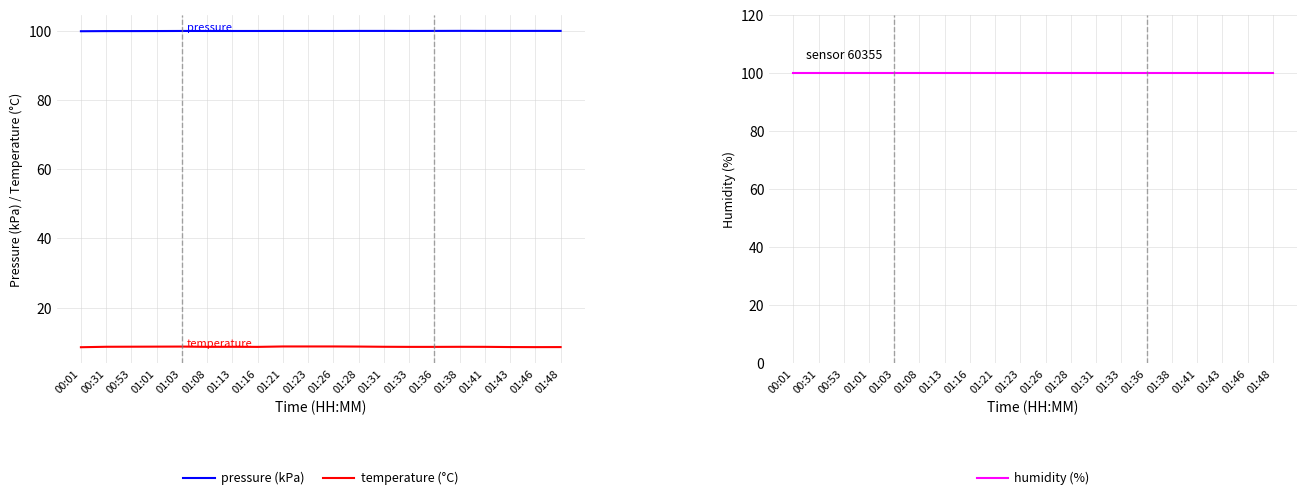

Which has a higher value, 01:28 or 01:21?

01:28